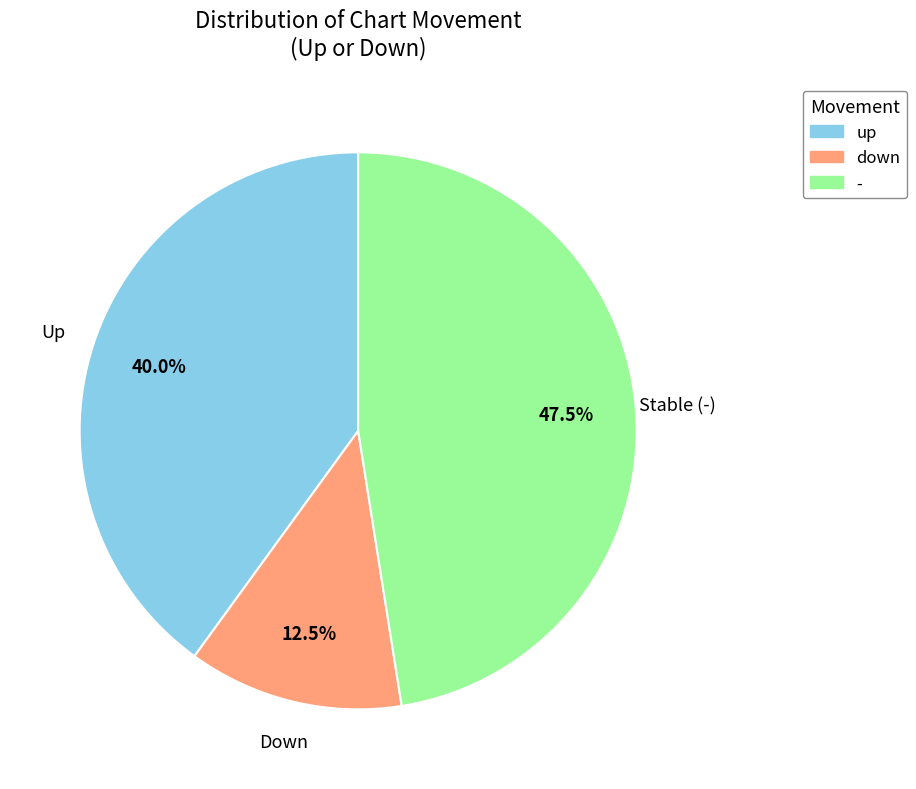

Which slice is the smallest?

down